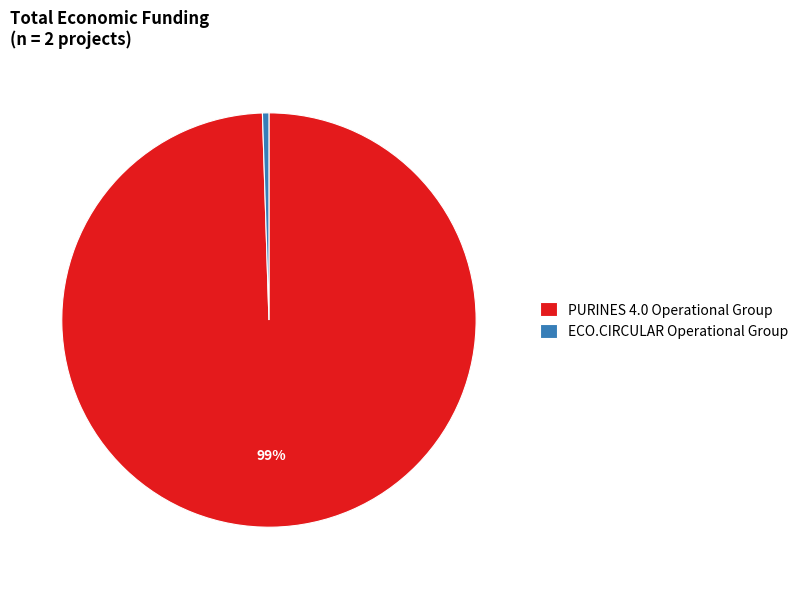

What is the largest slice in the pie chart?

PURINES 4.0 Operational Group